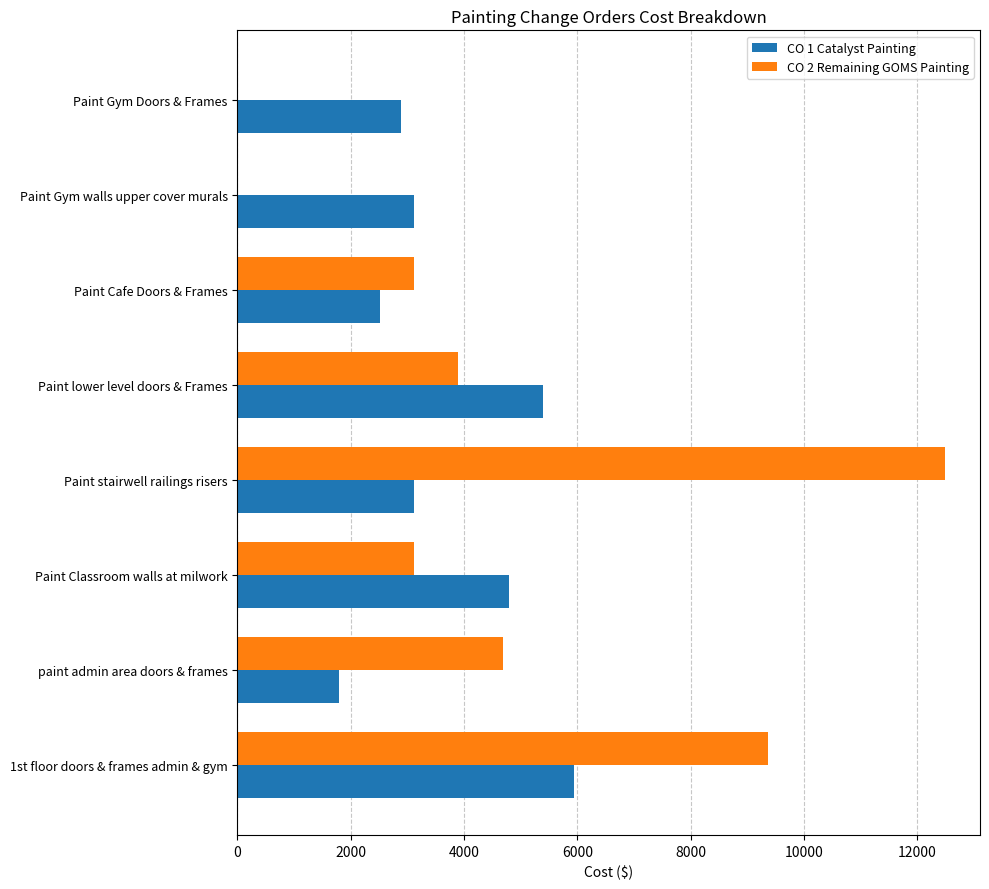

What is the greatest value displayed?

12480